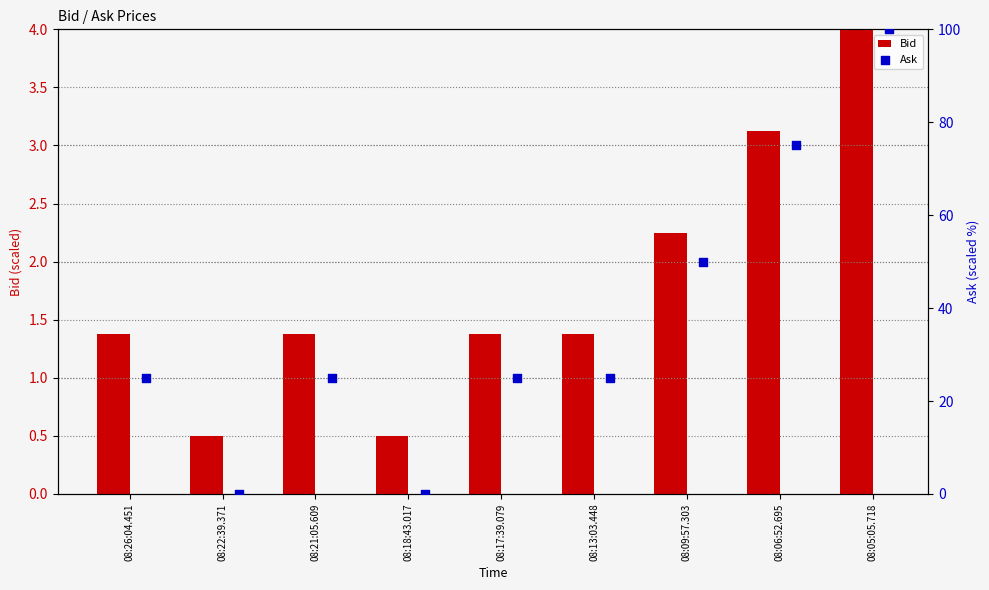

Which series contains the highest Y value?

Ask